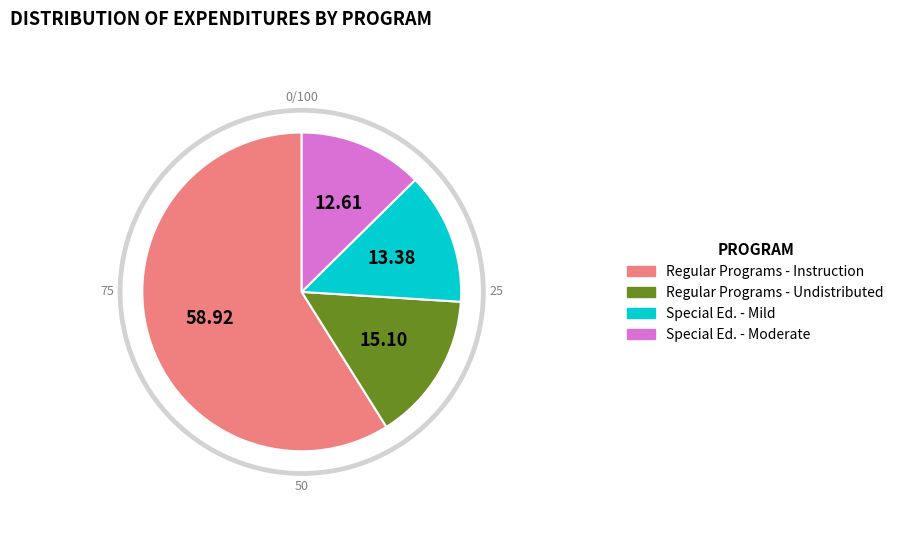

What percentage do Regular Programs - Instruction and Regular Programs - Undistributed Instruction together represent?

74.0%